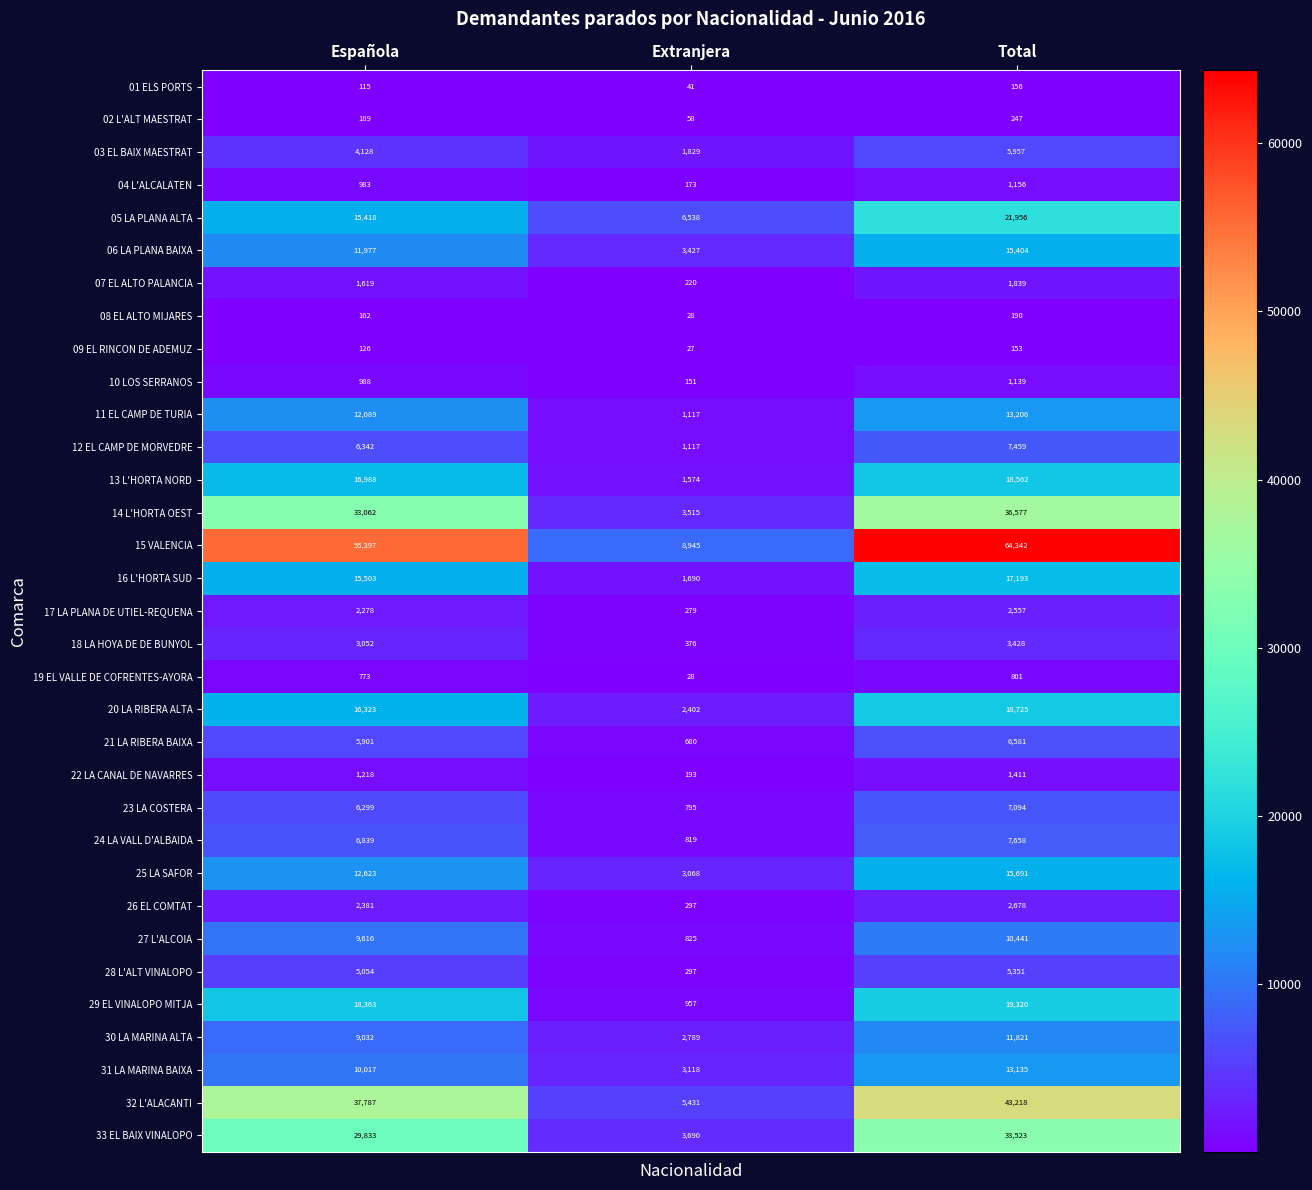

The value of 31 LA MARINA BAIXA at Extranjera is 4163. True or false?

False